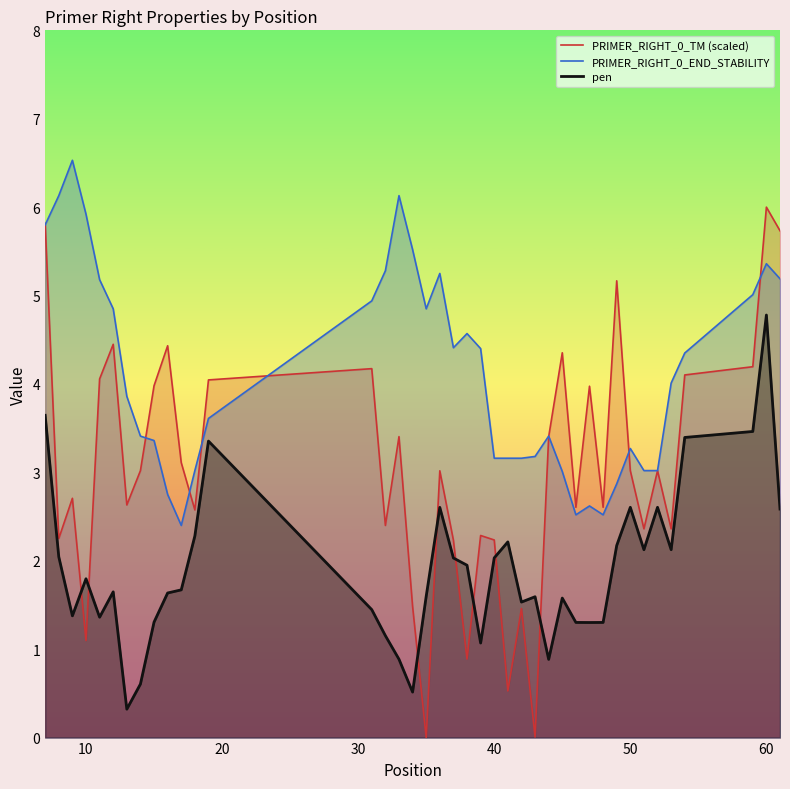

After their last crossing, which series has the higher values: PRIMER_RIGHT_0_TM (scaled) or PRIMER_RIGHT_0_END_STABILITY?

PRIMER_RIGHT_0_TM (scaled)